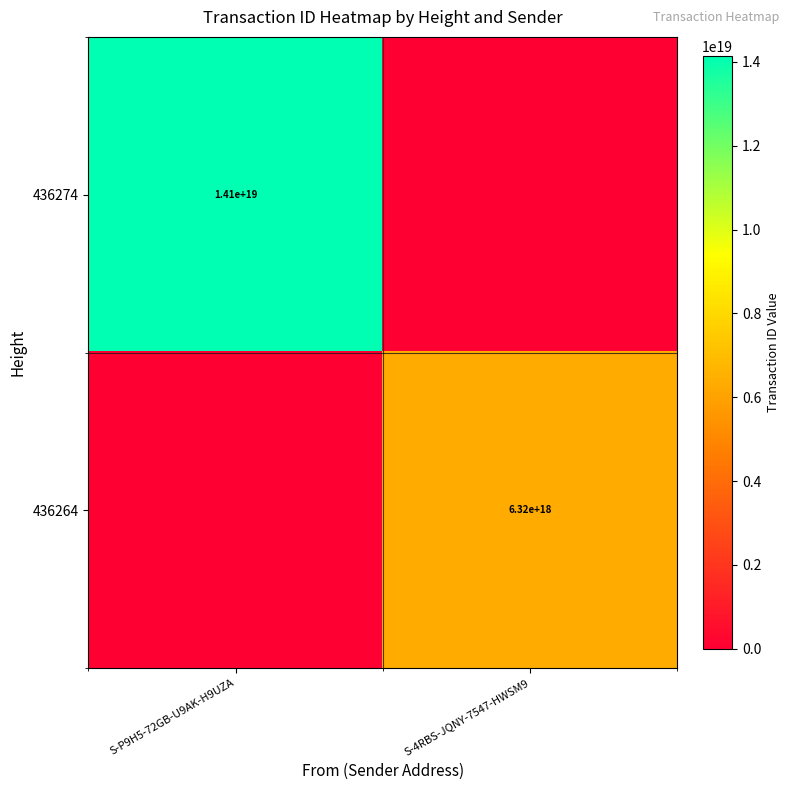

True or false: 436274 has a value of 14100000000000000000 at S-P9H5-72GB-U9AK-H9UZA.

True